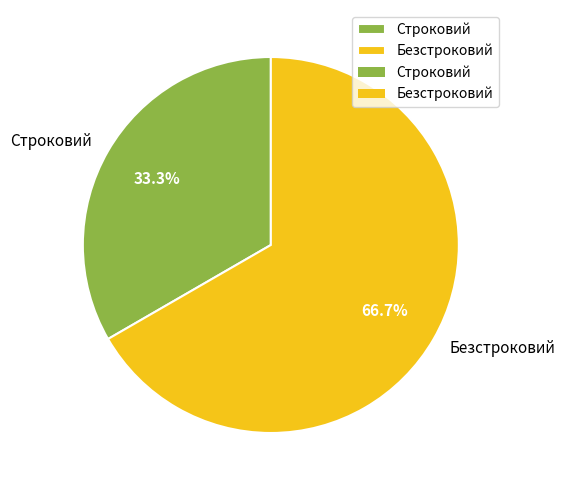

Which slice is the smallest?

Строковий